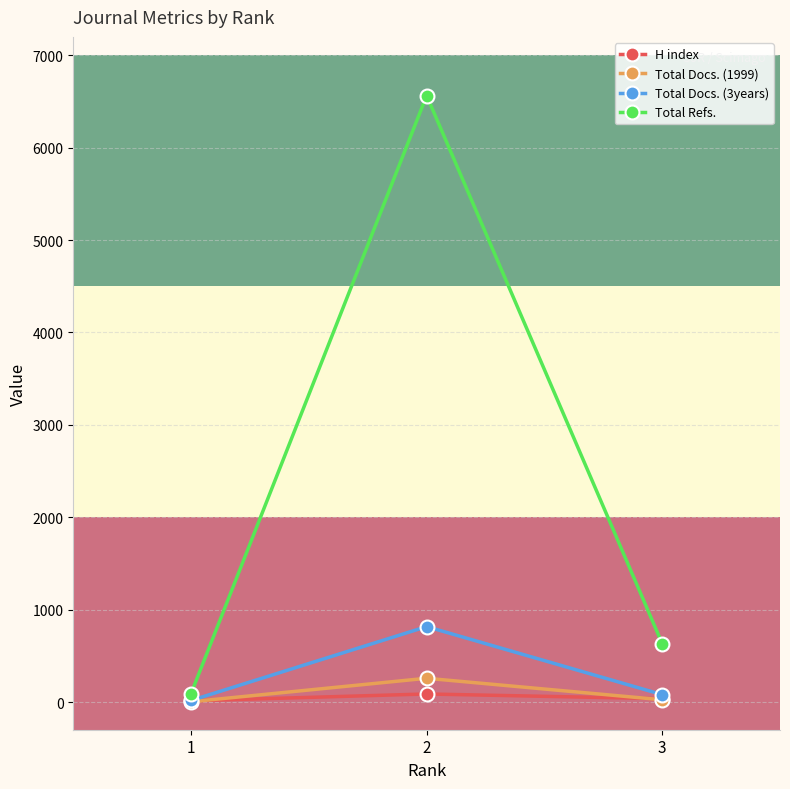

What is the maximum value shown in the chart?

6564